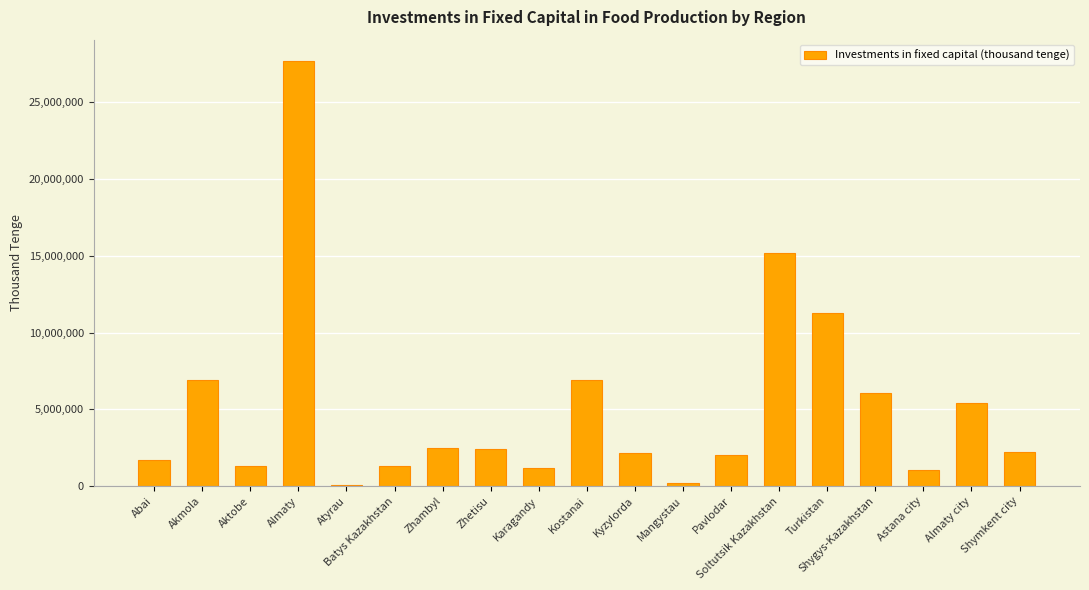

What is the greatest value displayed?

27699234